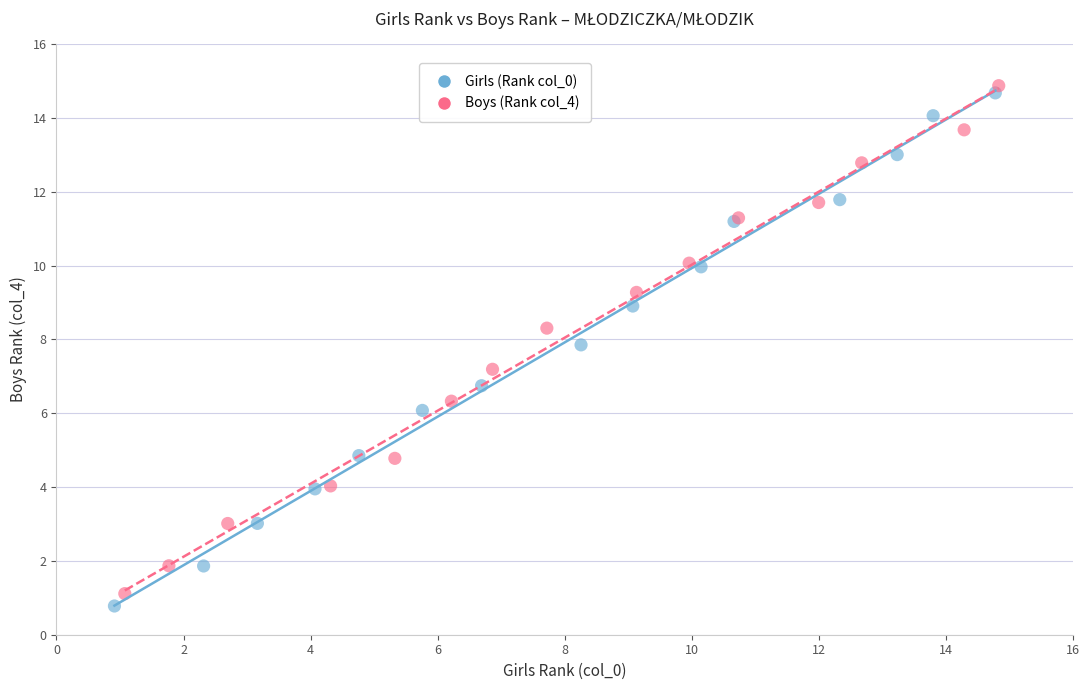

Which series contains the highest Y value?

Boys (Rank col_4)